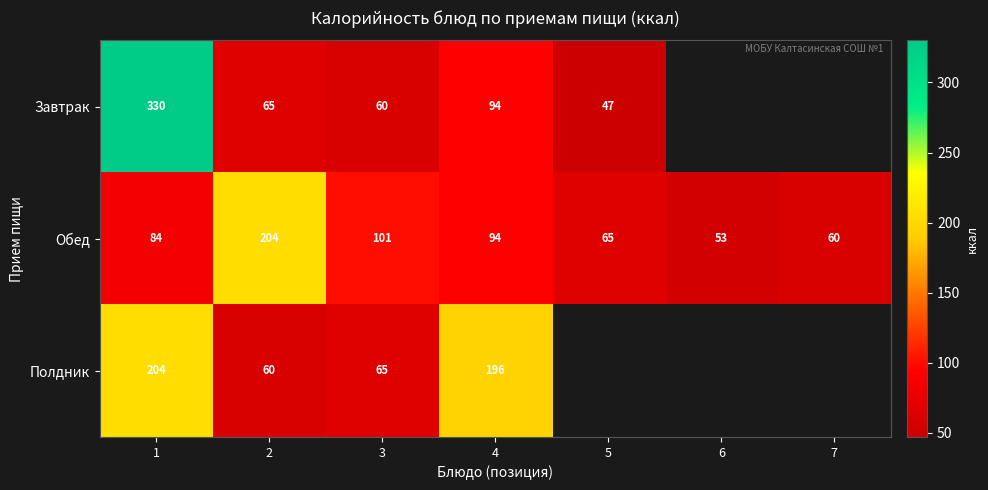

At how many categories does at least one series exceed 230?

1